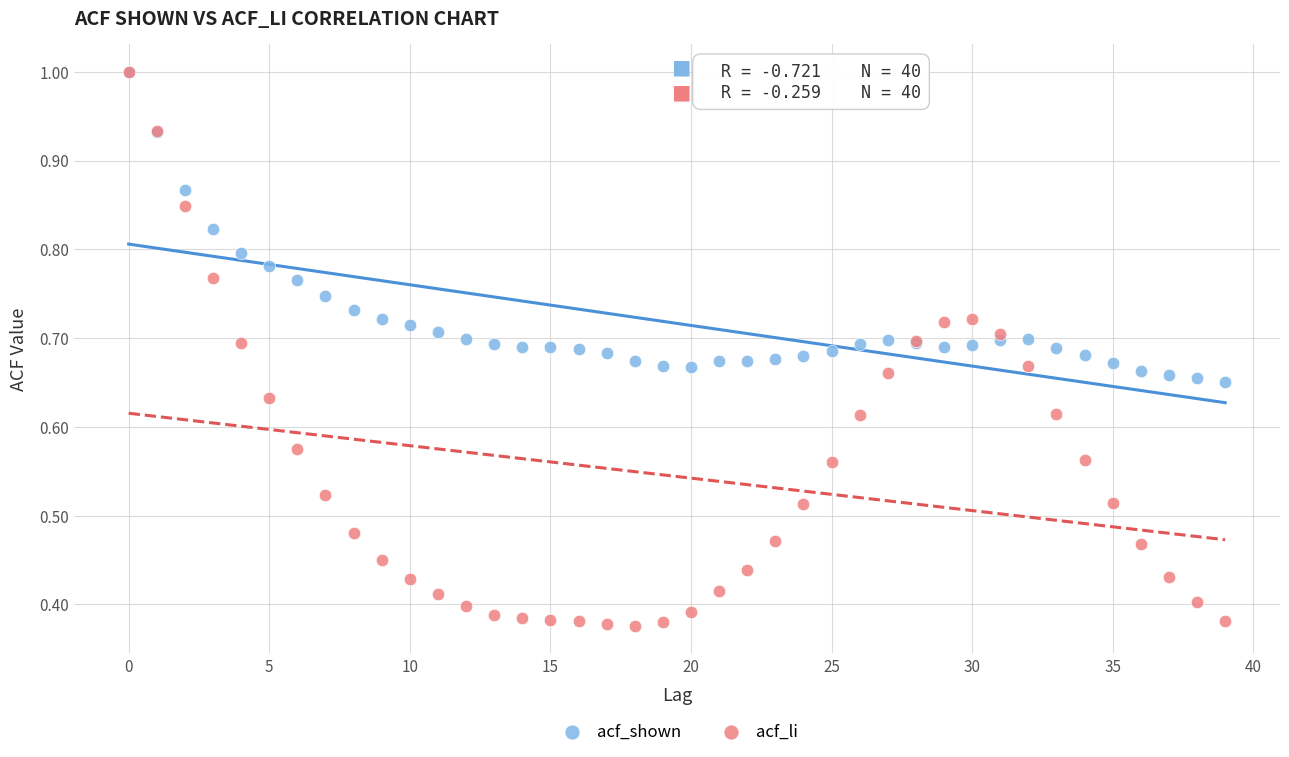

What are all the series names shown in the legend?

acf_shown, acf_li